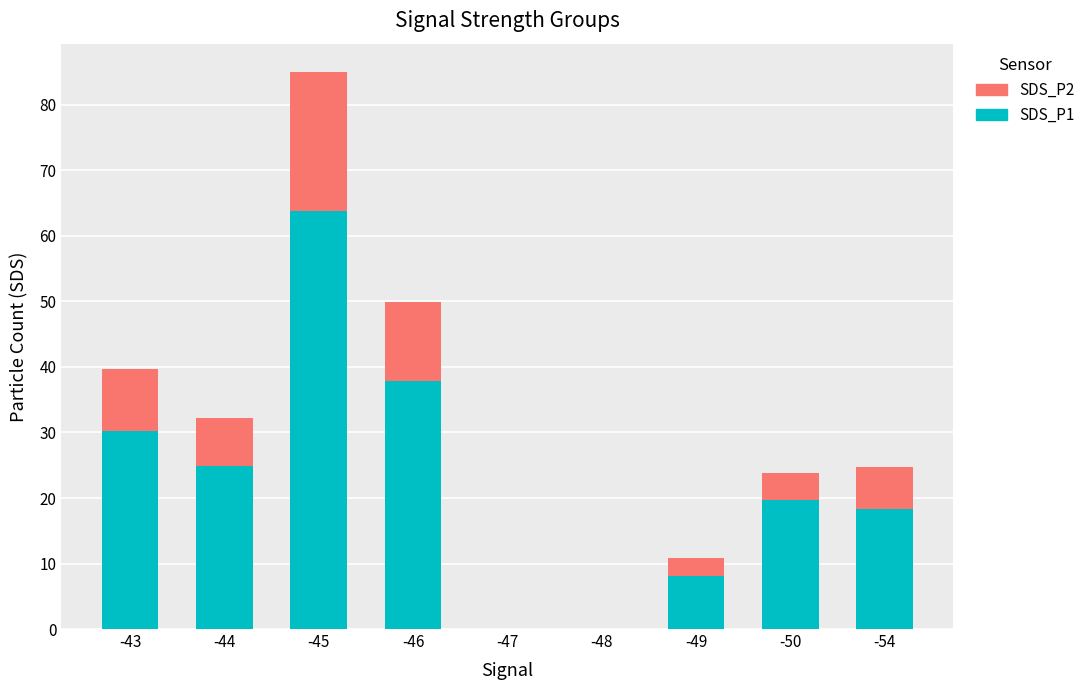

How many distinct data groups are displayed?

2